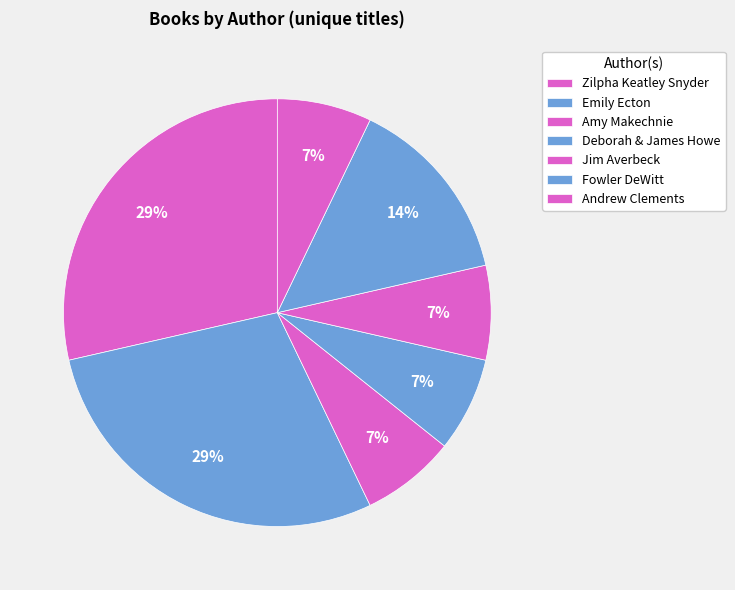

Which category has the biggest portion of the pie?

Zilpha Keatley Snyder